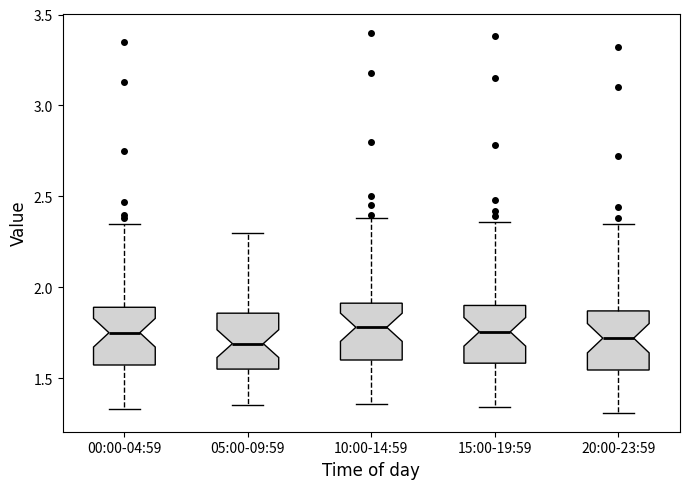

Reading left to right, transcribe this box plot: for each box, give where its median line is, the range the box spans, and where its two whiskers end, as read against the y-axis. The values are not printed on the chart, so give them approximately, as read against the axis.

00:00-04:59: median 1.75, box 1.55 to 1.90, whiskers 1.35 to 2.35
05:00-09:59: median 1.70, box 1.55 to 1.85, whiskers 1.35 to 2.30
10:00-14:59: median 1.80, box 1.60 to 1.90, whiskers 1.35 to 2.40
15:00-19:59: median 1.75, box 1.60 to 1.90, whiskers 1.35 to 2.35
20:00-23:59: median 1.70, box 1.55 to 1.85, whiskers 1.30 to 2.35